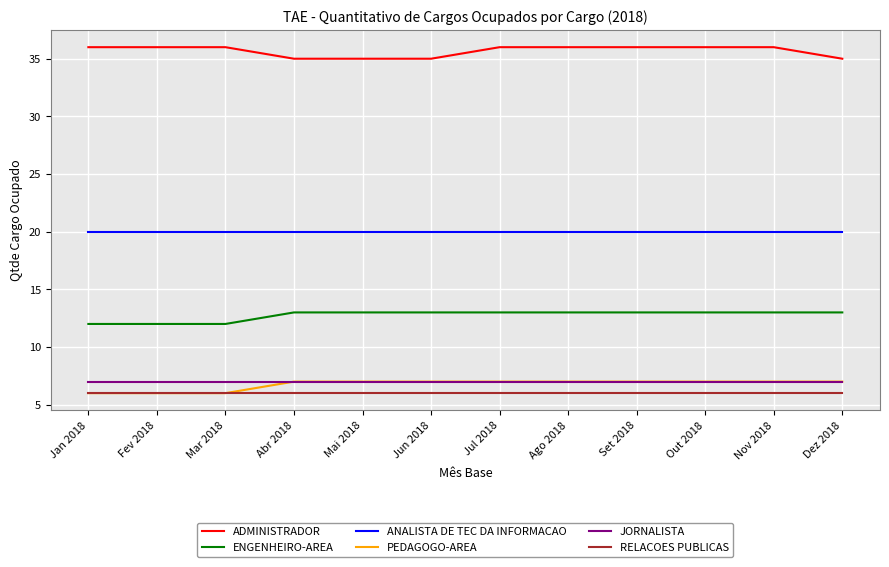

What is the total value across all series at Mai 2018?

88